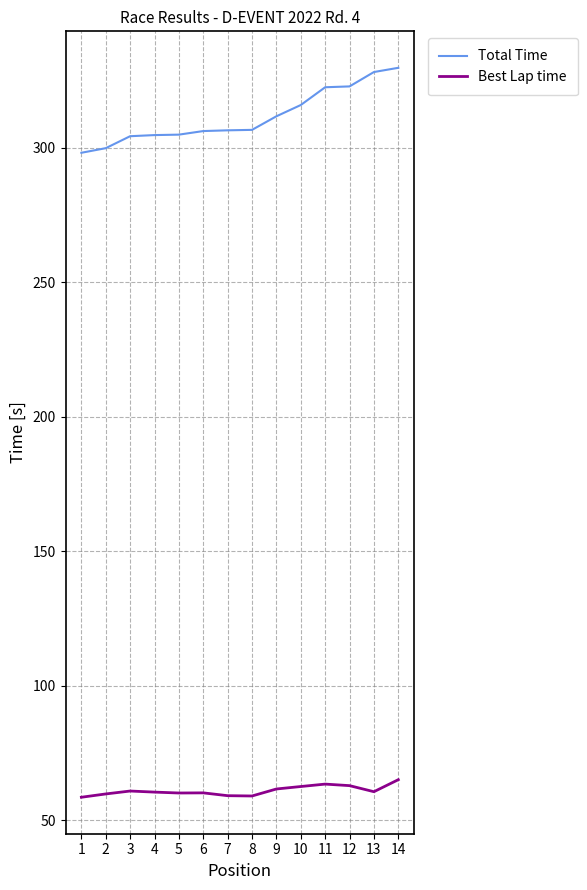

What is the smallest value displayed?

58.5